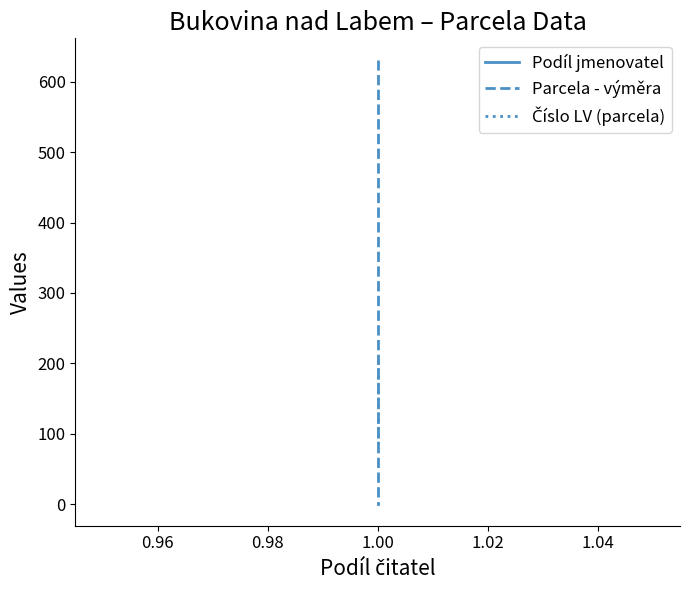

What is the minimum value for Podíl jmenovatel?

1